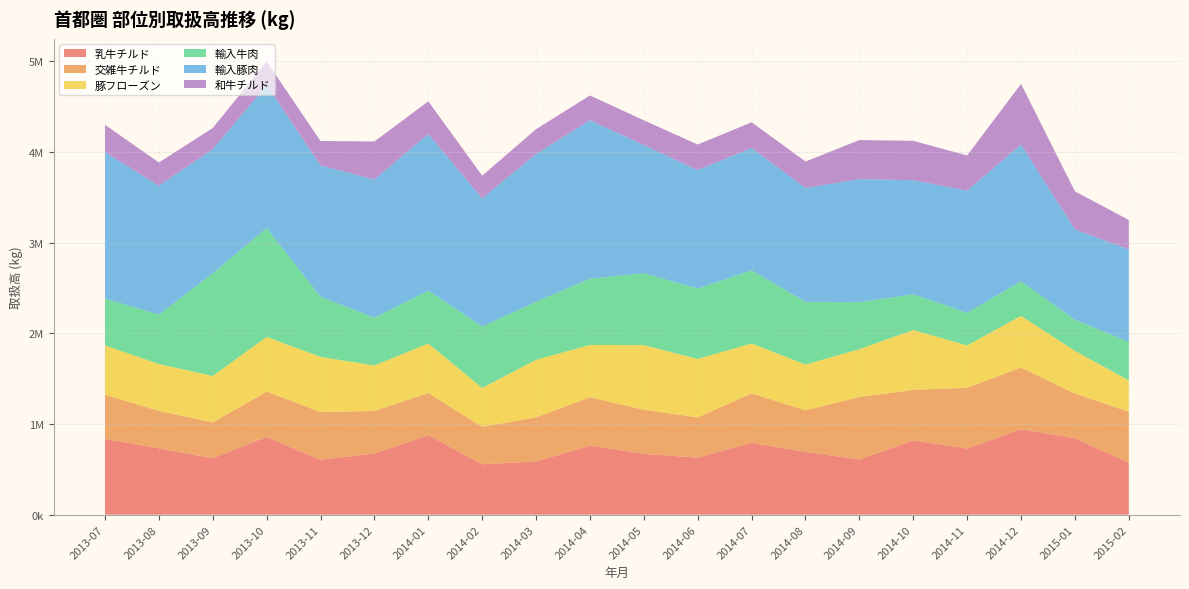

What are all the series names shown in the legend?

乳牛チルド, 交雑牛チルド, 豚フローズン, 輸入牛肉, 輸入豚肉, 和牛チルド